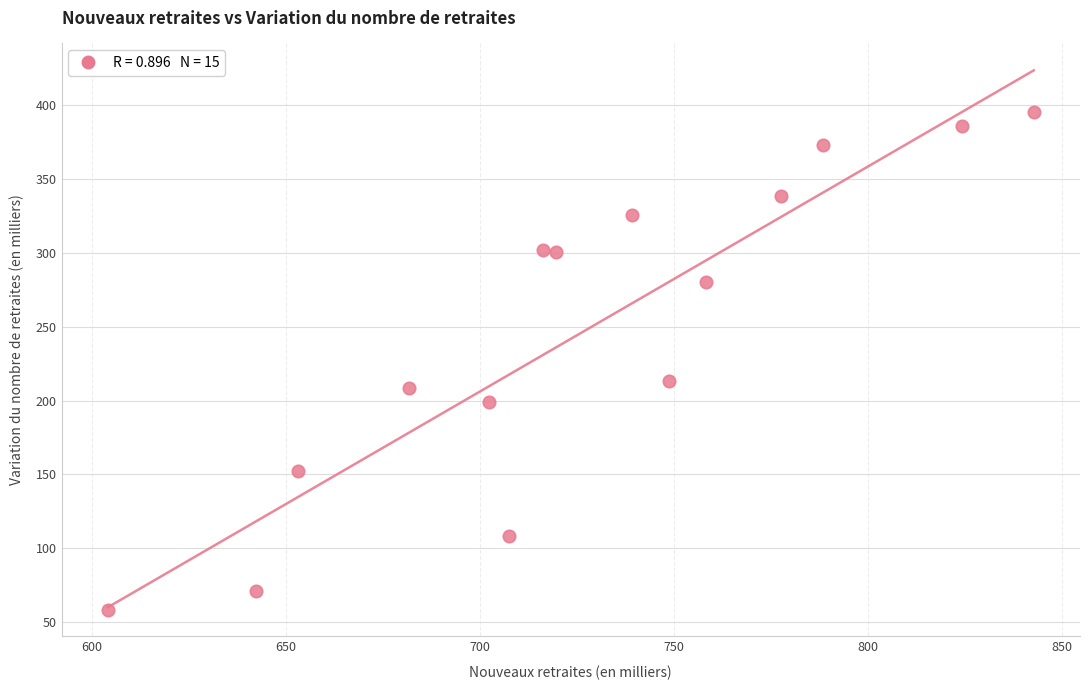

What is the range of X values (max minus min)?

238.6